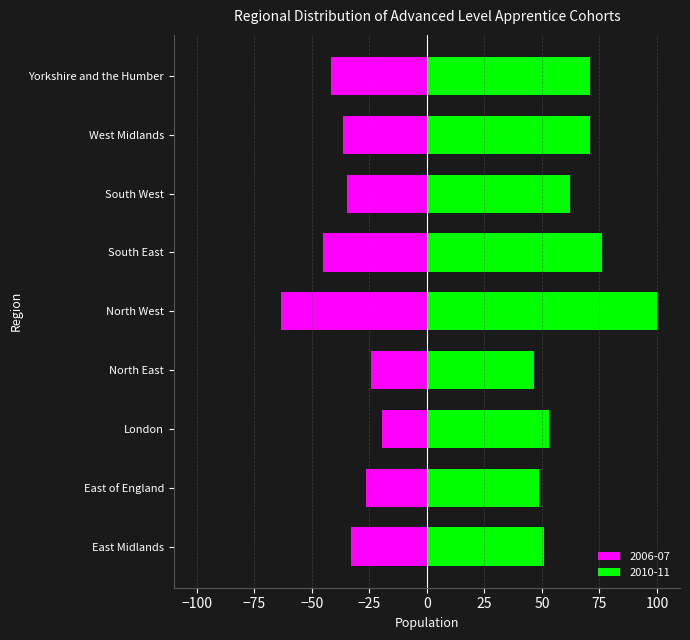

At Yorkshire and the Humber, list the series in order from largest to smallest.

2010-11, 2006-07